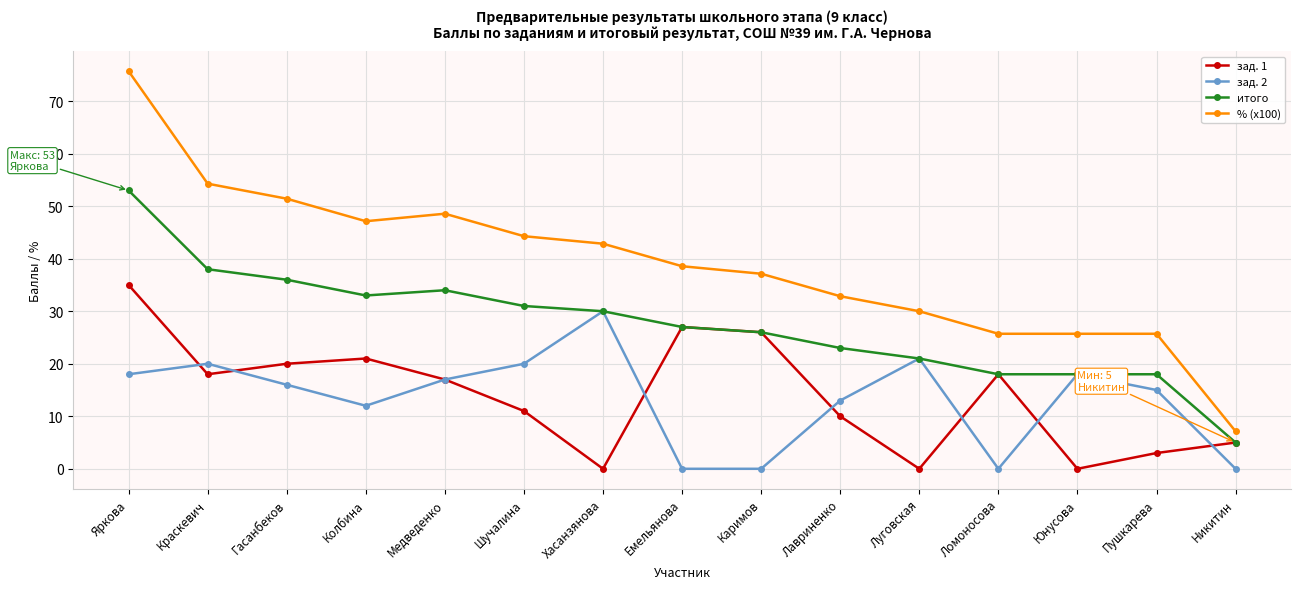

Is it true that зад. 1 equals 0.0 at Юнусова?

True